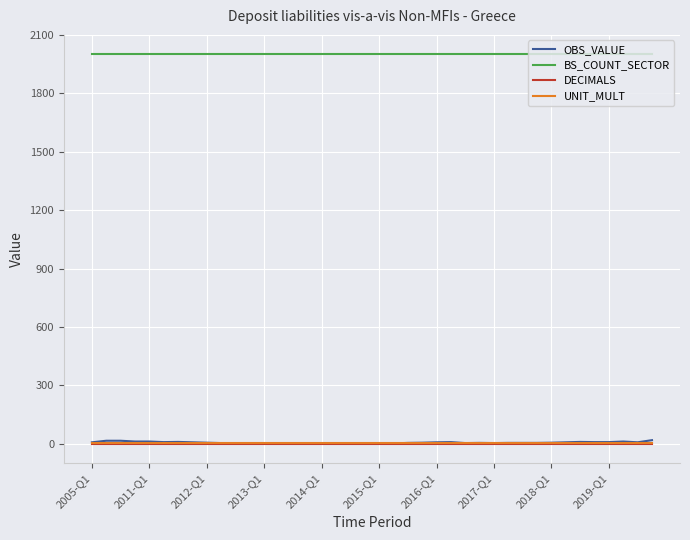

Which series has the largest total across all categories?

BS_COUNT_SECTOR